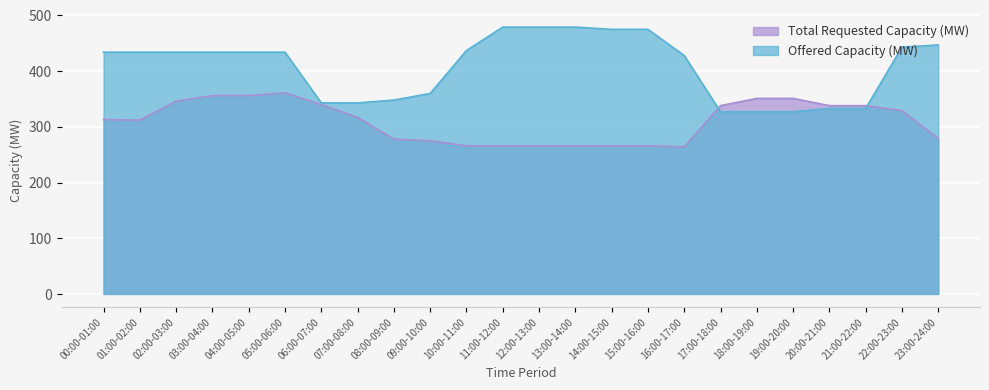

What is the value of the Offered Capacity (MW) point at the 20th from the left?

327